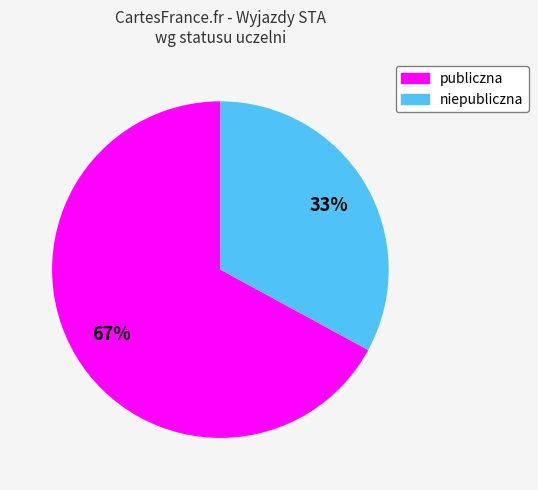

Combined, do publiczna and niepubliczna account for over 50%?

Yes